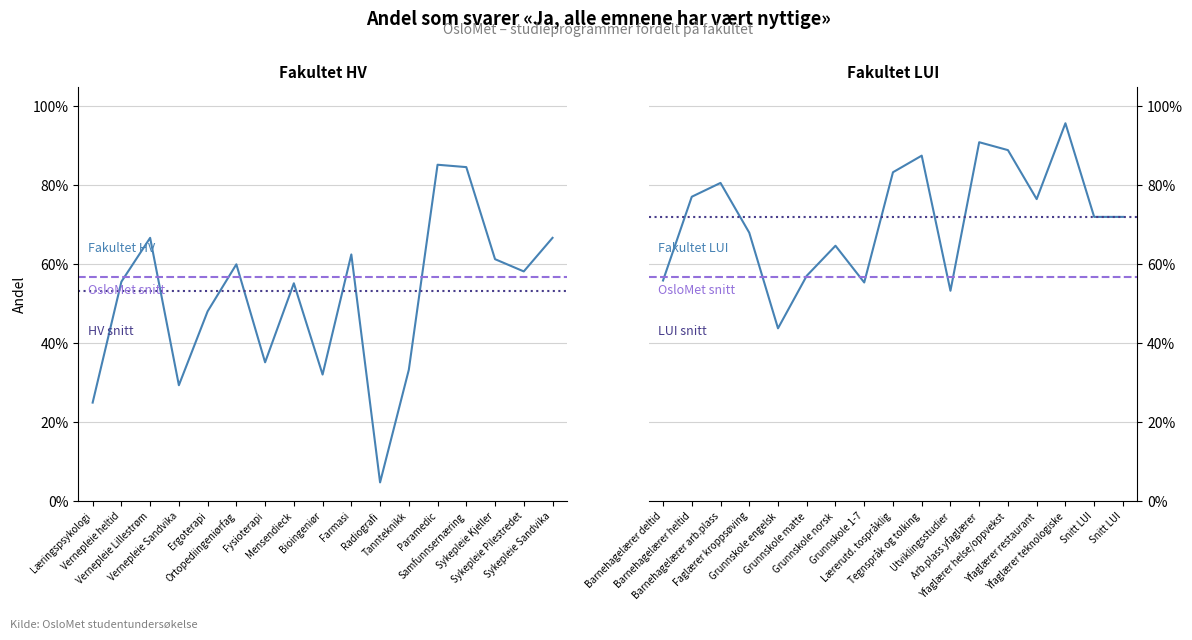

True or false: Fakultet LUI has more than 2 interior local peaks.

True